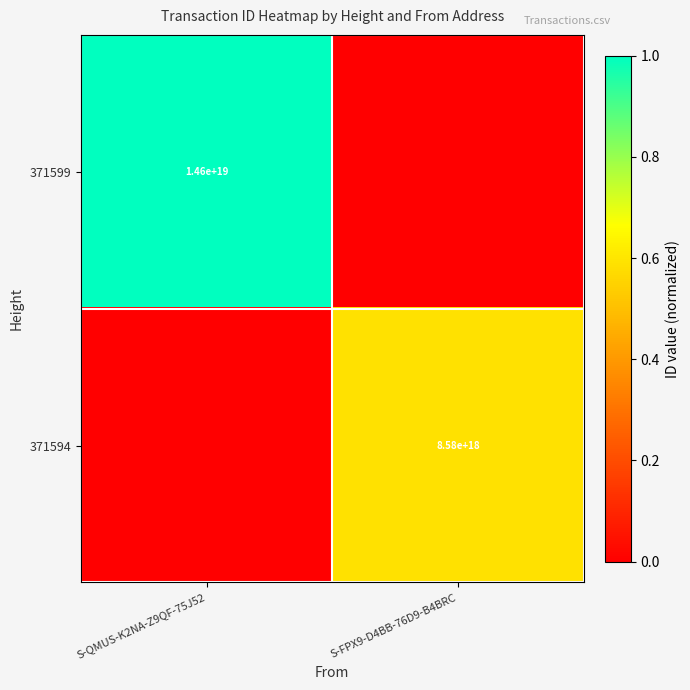

Is the value of 371594 at S-FPX9-D4BB-76D9-B4BRC greater than the value of 371599 at S-QMUS-K2NA-Z9QF-75J52?

No